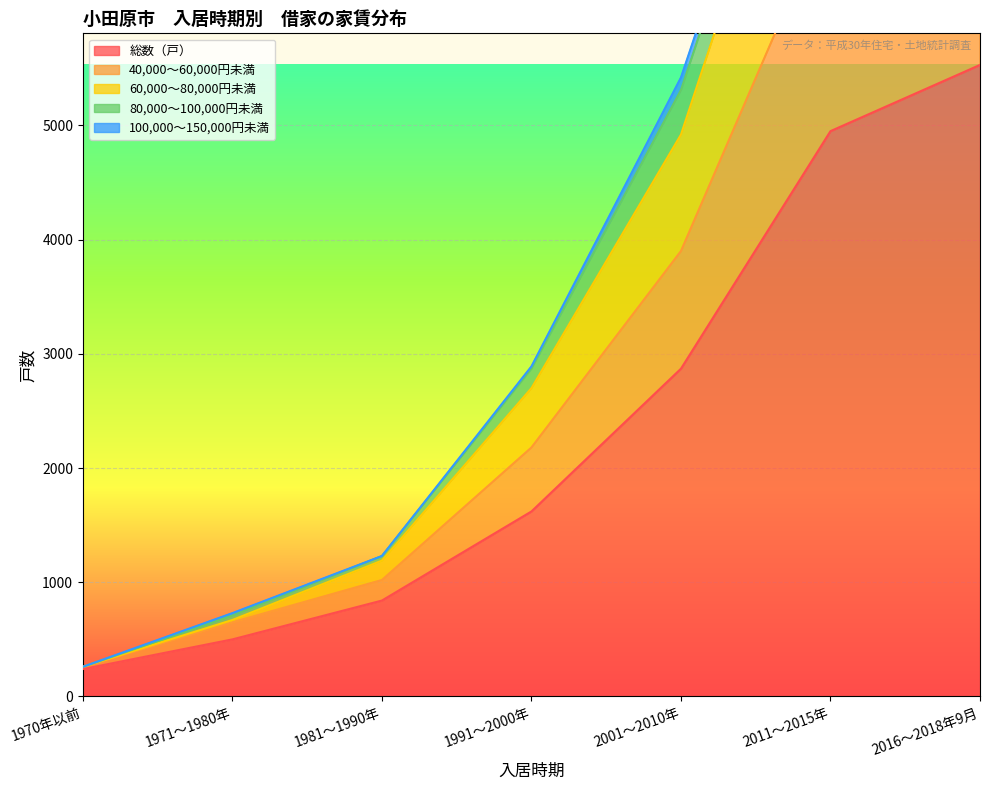

What is the minimum value shown in the chart?

240